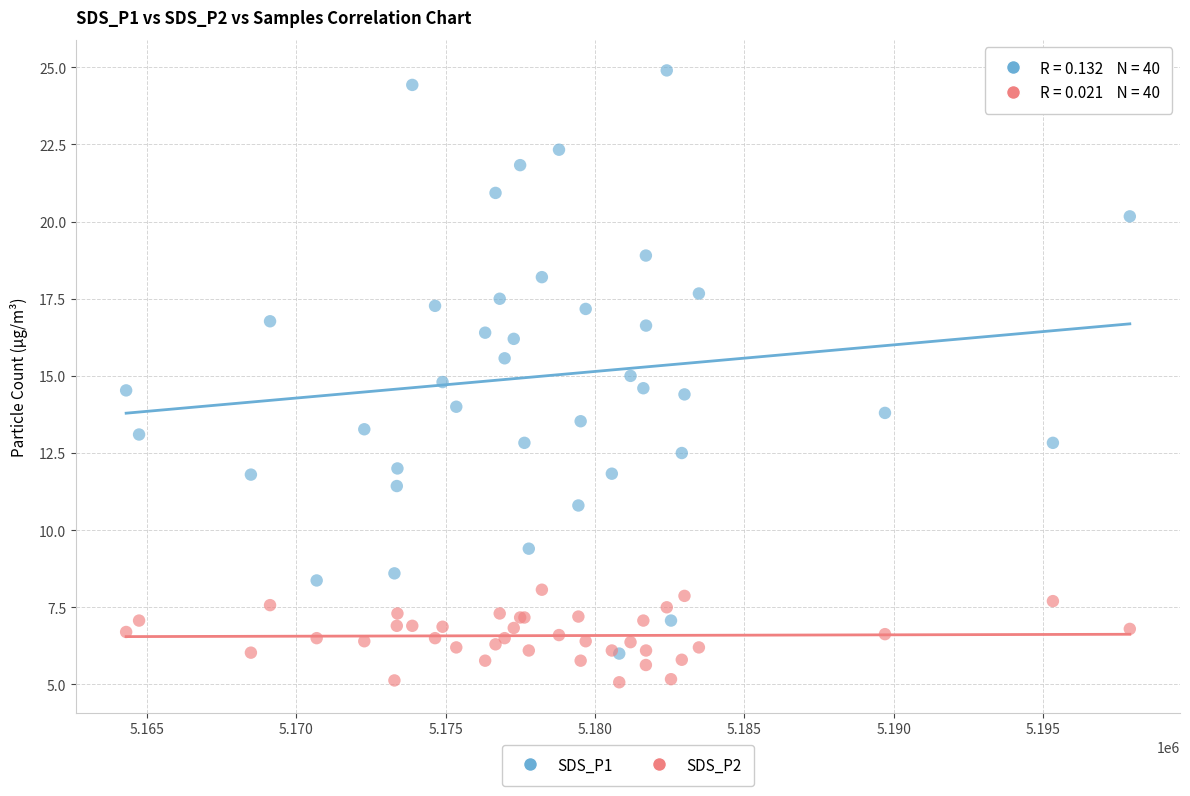

What are all the series names shown in the legend?

SDS_P1, SDS_P2